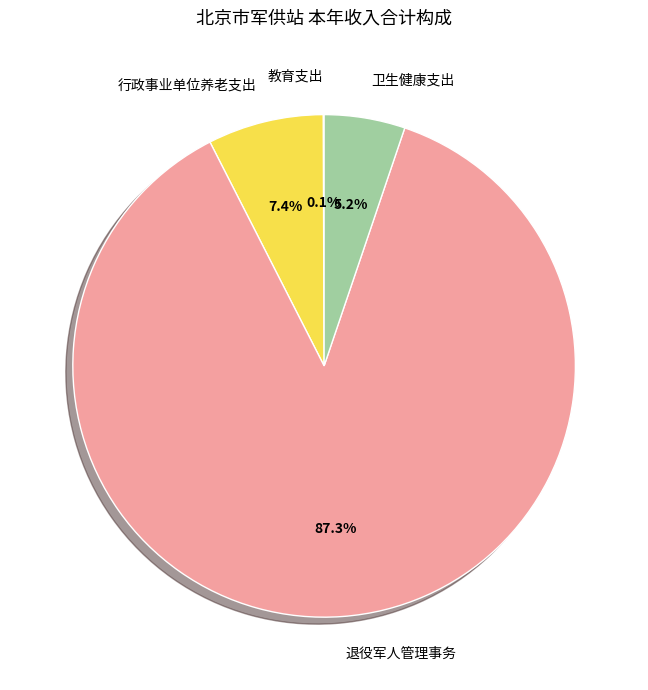

Which category has the biggest portion of the pie?

退役军人管理事务